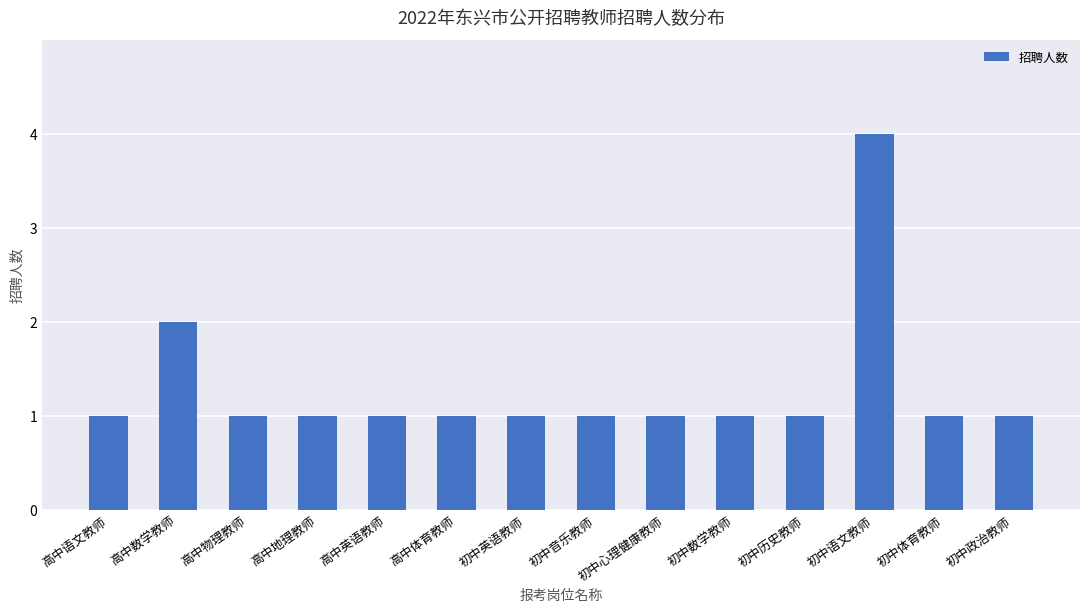

What is the smallest value displayed?

1